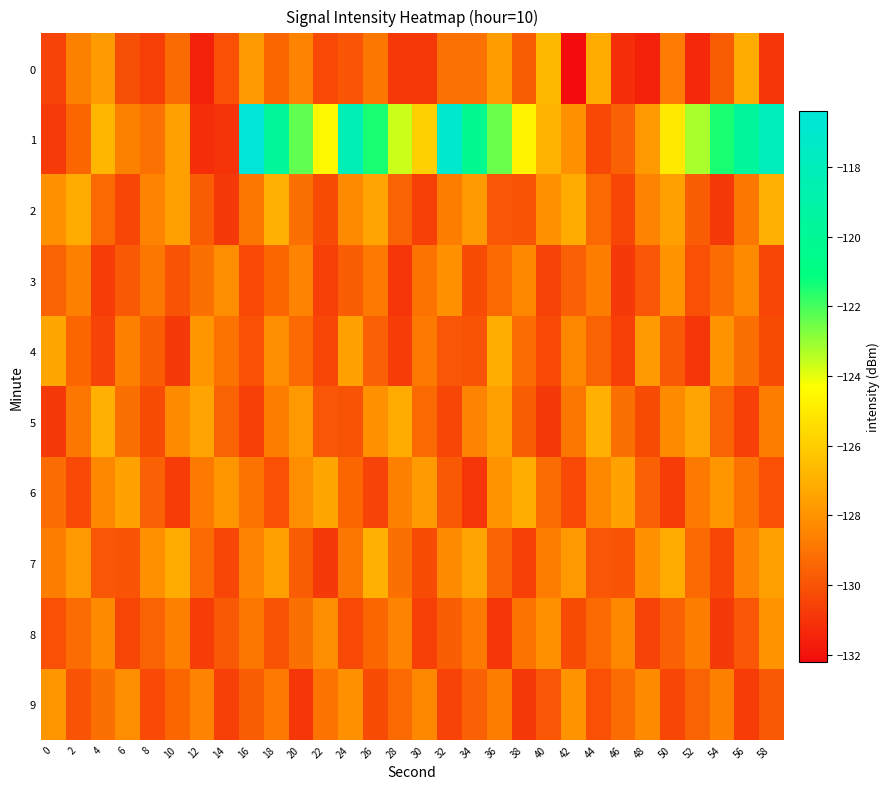

What is the maximum value shown in the chart?

-116.4